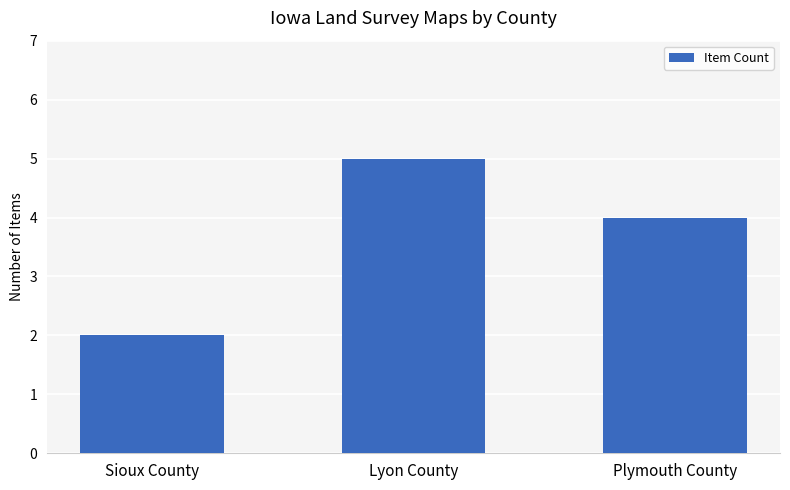

What is the difference between the maximum and minimum values?

3